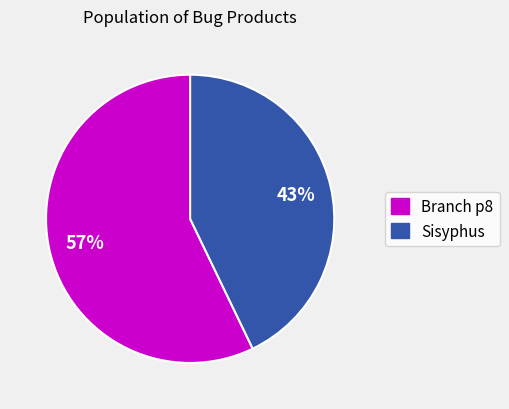

How many slices are in this pie chart?

2